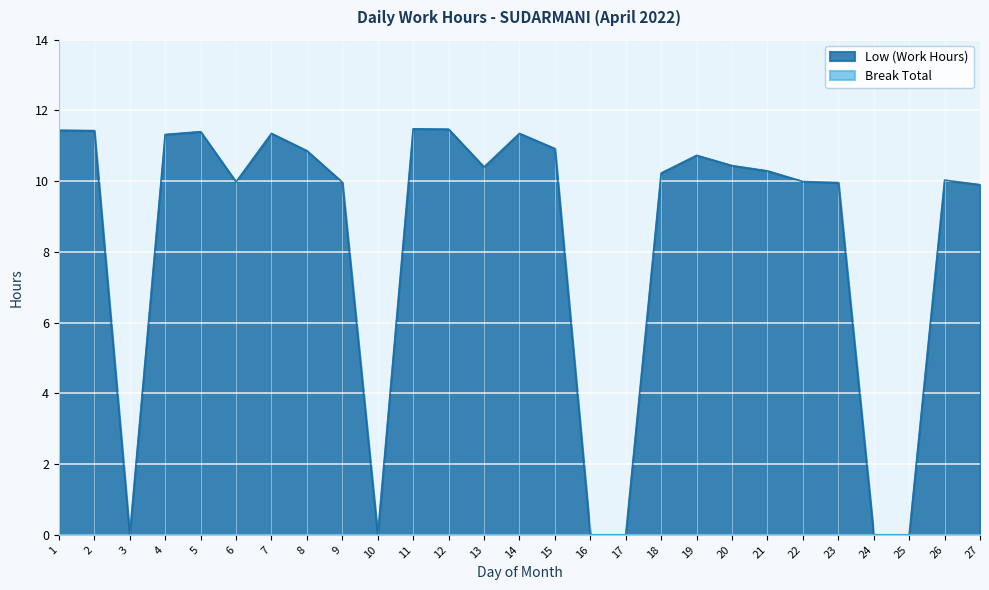

Does the chart display data point markers on the line(s)?

No